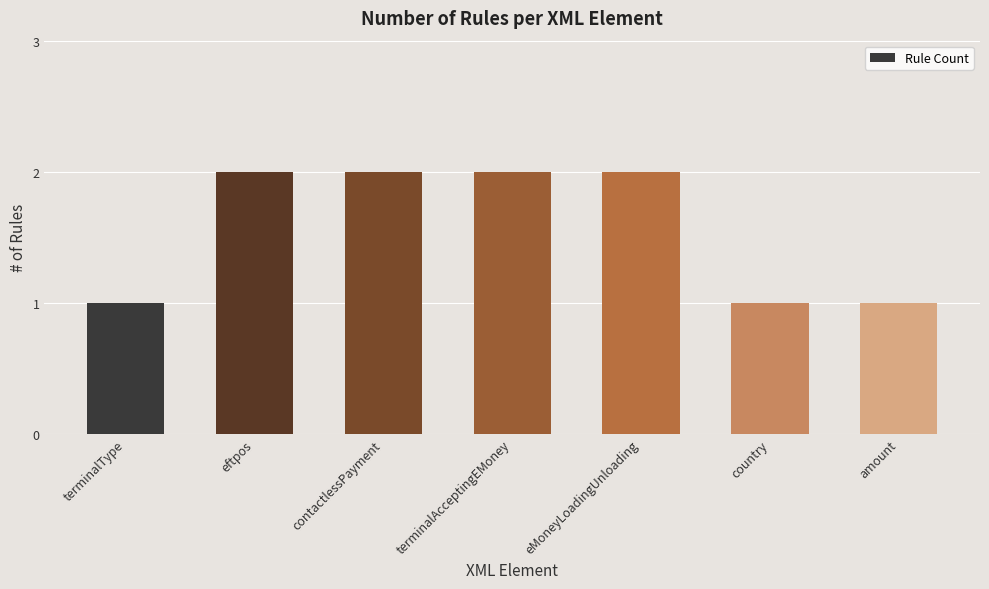

What is the sum of all values?

11